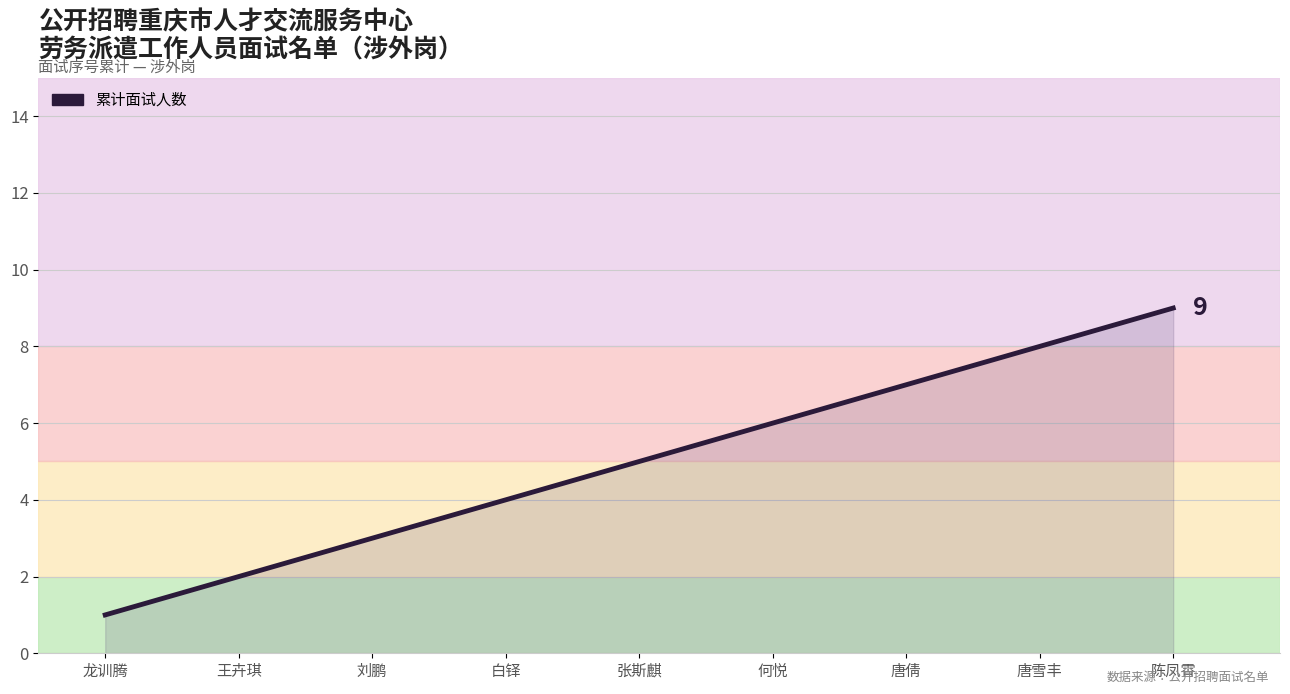

Read the value at 何悦.

6